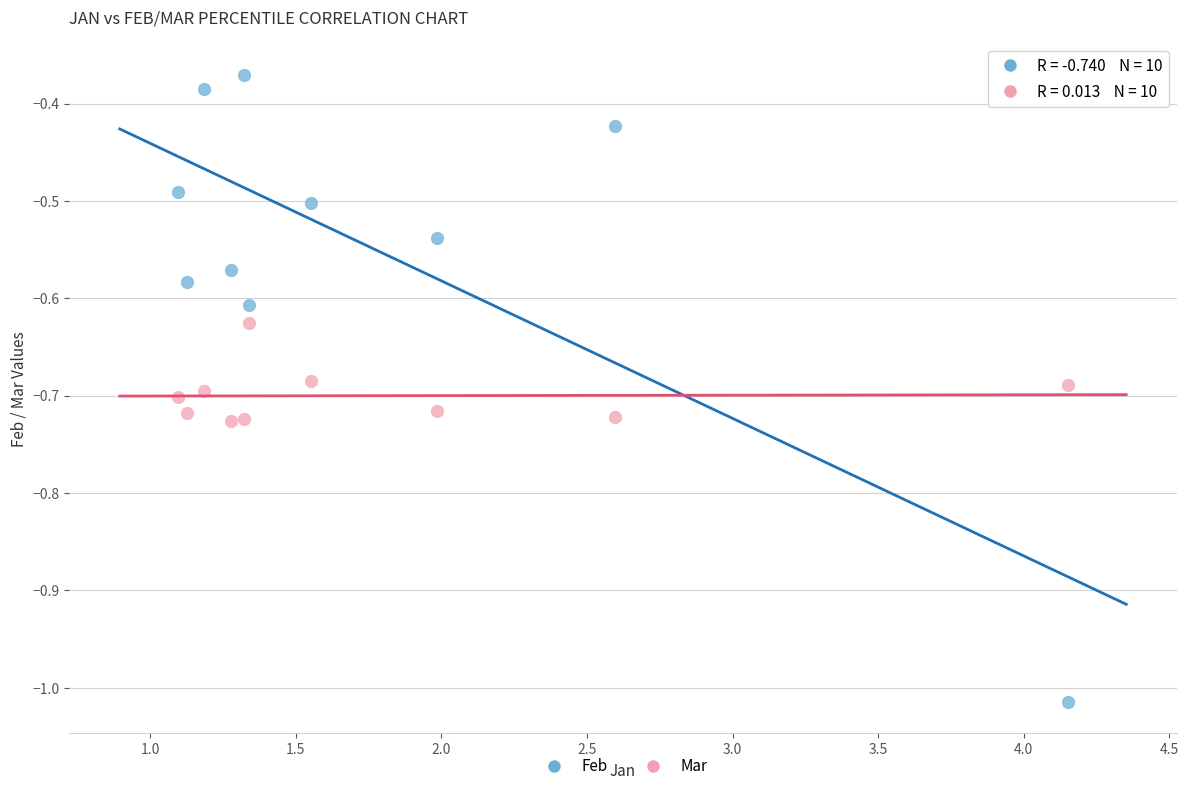

Which series contains the highest Y value?

Feb